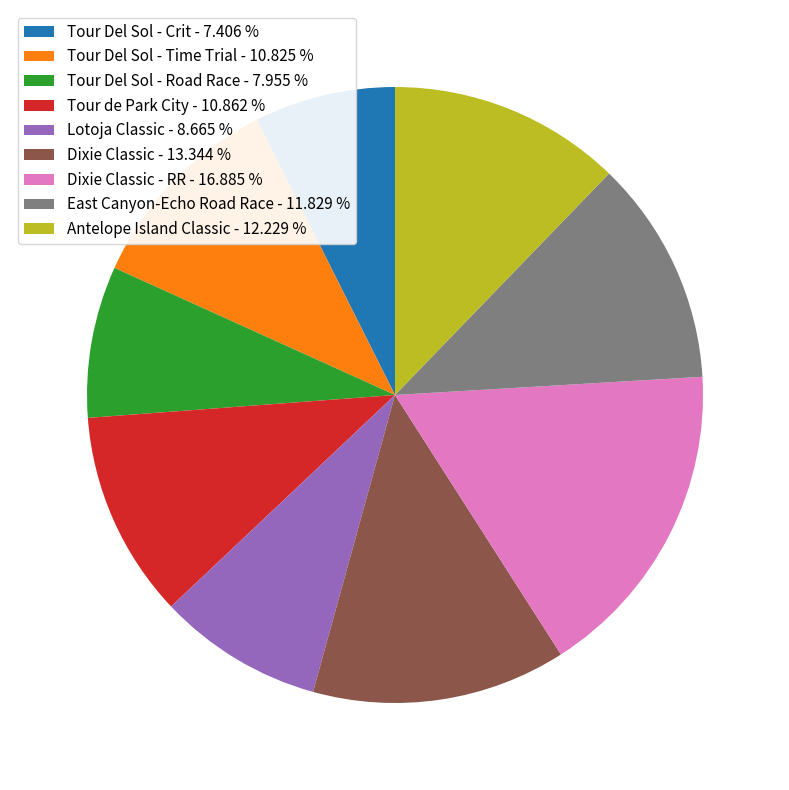

Count the number of slices in the pie.

9